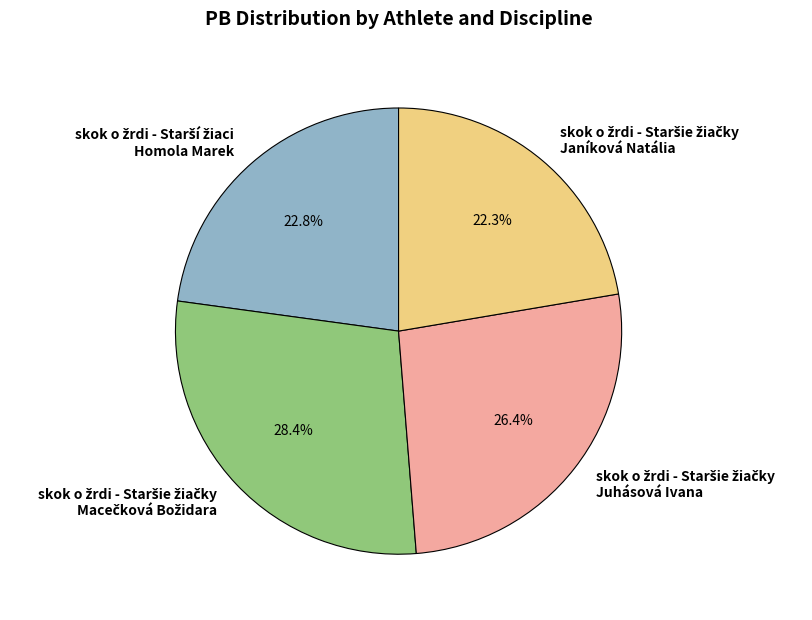

To the nearest percent, what is the difference between the largest and smallest slice percentages?

6%